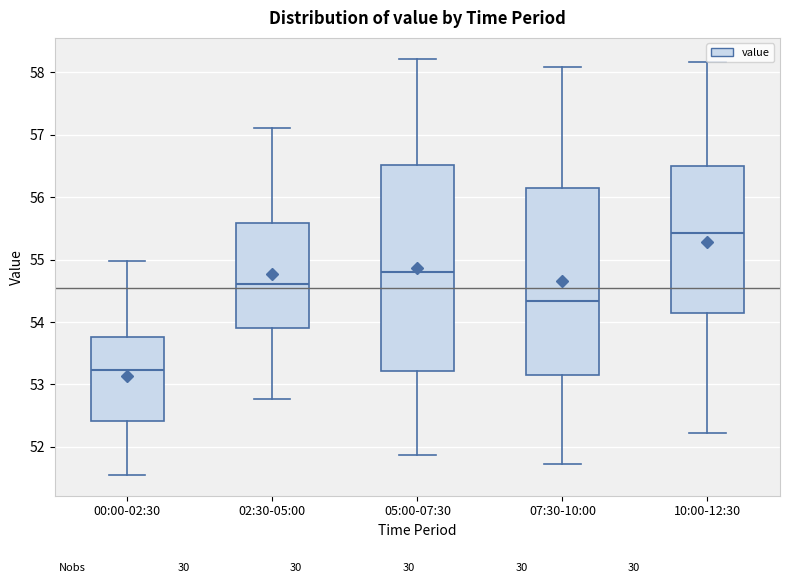

Which box has the highest median line?

10:00-12:30